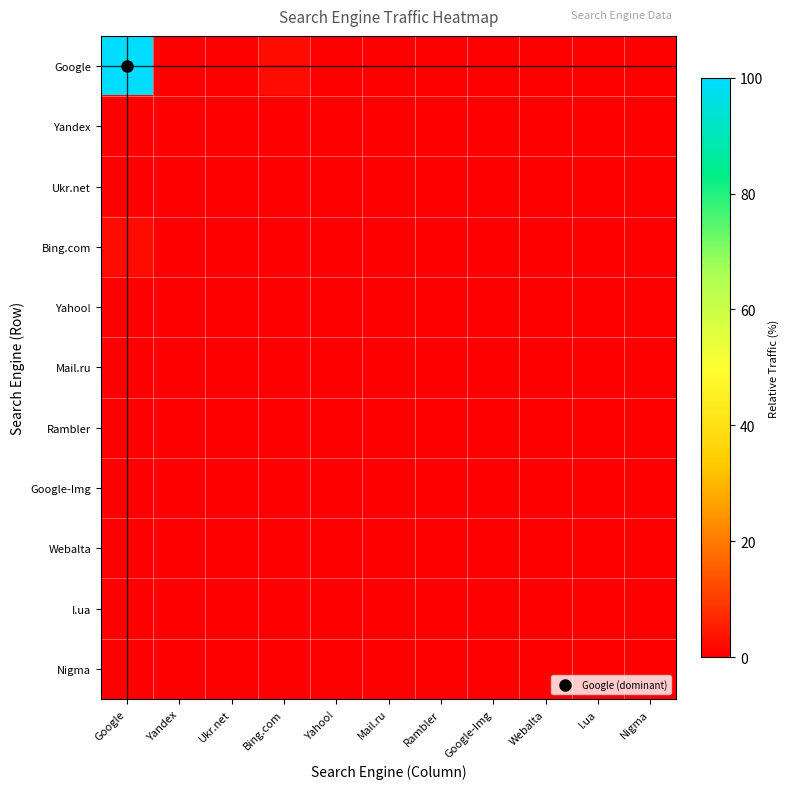

Which series has the largest range (max minus min)?

Google